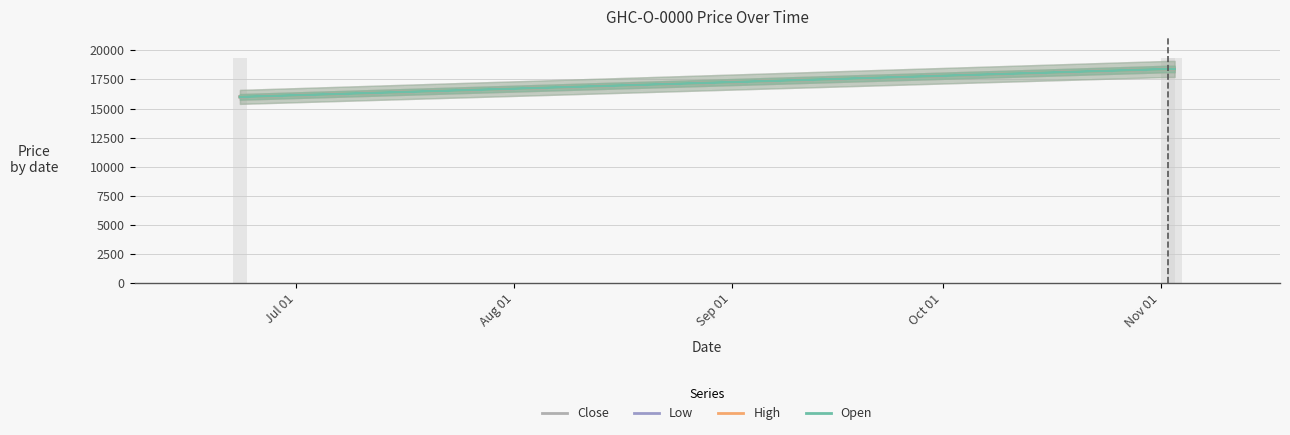

List the series in order of their peak value, highest first.

Close, Low, High, Open